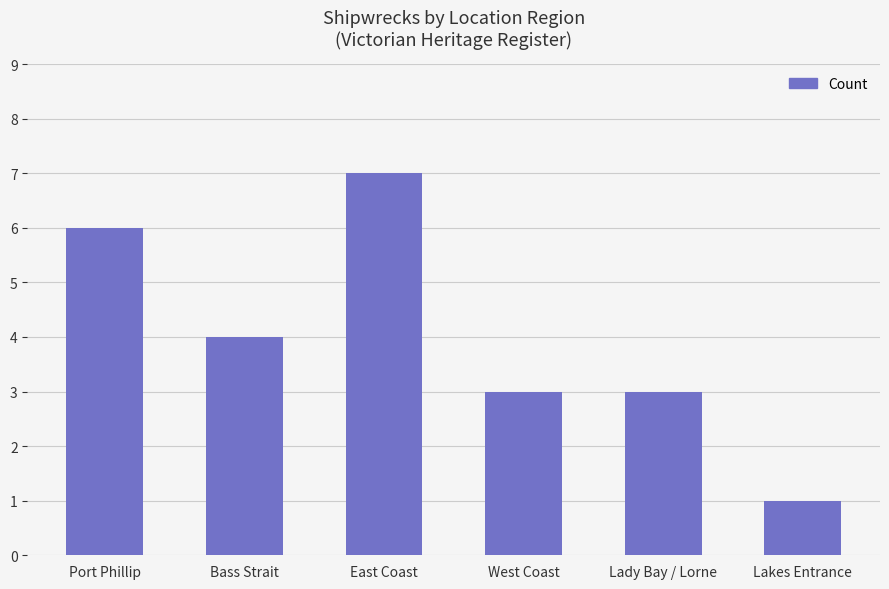

Approximately how many times larger is the value at Bass Strait compared to West Coast?

1.3